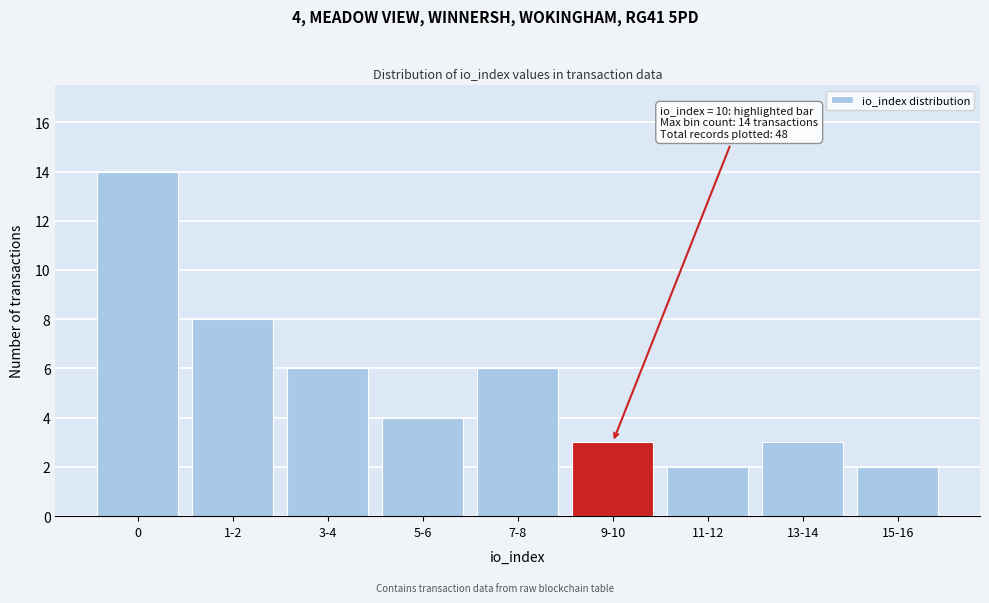

Reading left to right, transcribe all the data shown in this chart.

14	8	6	4	6	3	2	3	2